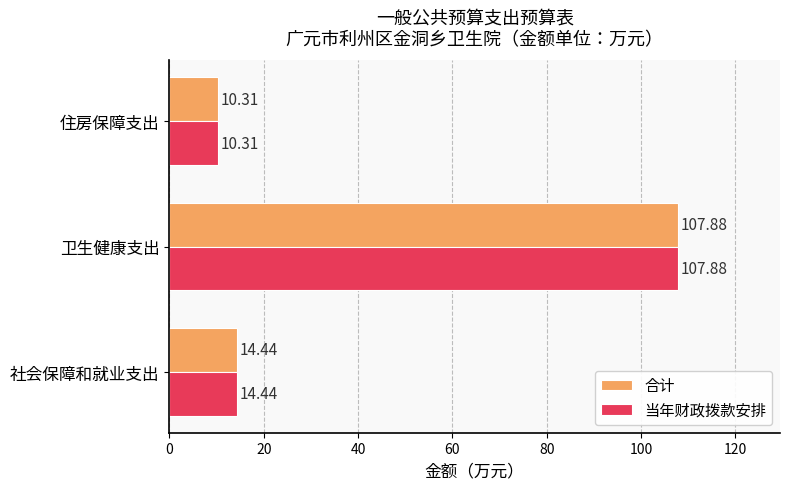

At which category does the chart reach its peak across all series?

卫生健康支出